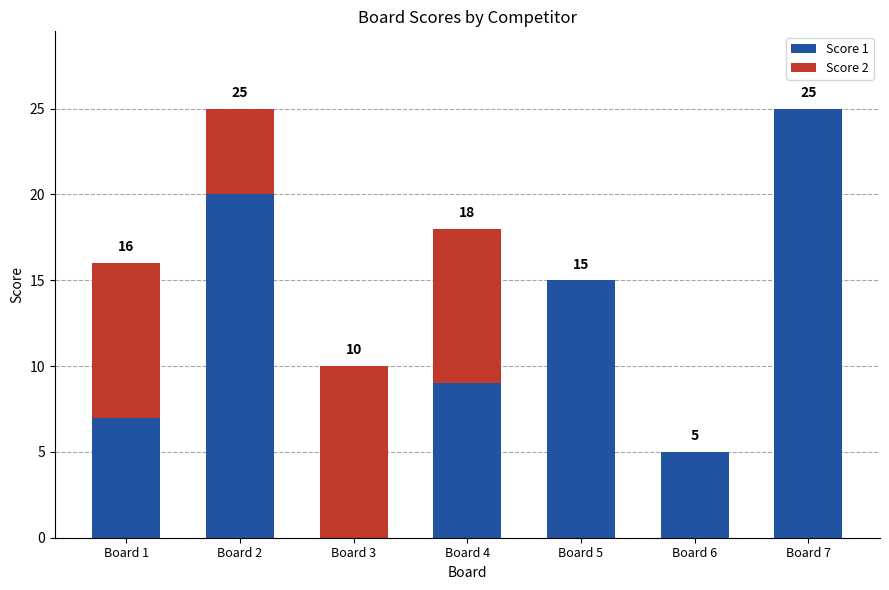

The Score 1 series shows 20 at Board 2. True or false?

True